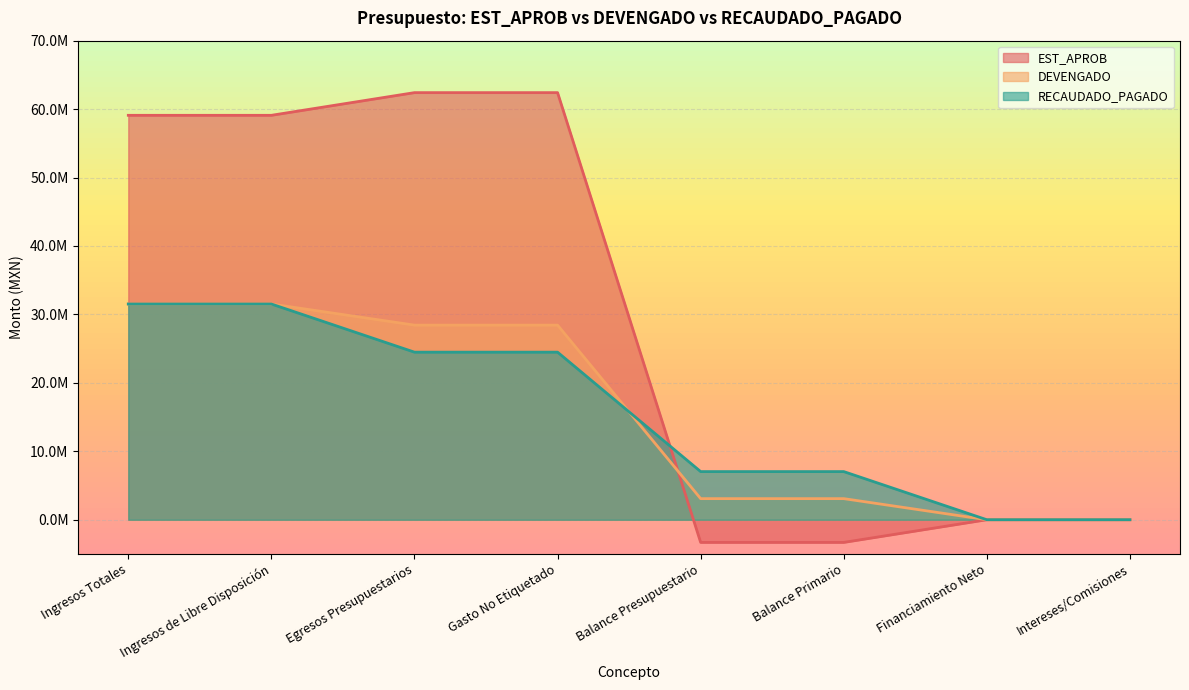

Reading left to right, transcribe all the data shown in this chart.

EST_APROB: Ingresos Totales=59093260.5	Ingresos de Libre Disposición=59093260.5	Egresos Presupuestarios=62406668.5	Gasto No Etiquetado=62406668.5	Balance Presupuestario=-3313408.0	Balance Primario=-3313408.0	Financiamiento Neto=0.0	Intereses/Comisiones=0.0
DEVENGADO: Ingresos Totales=31519266.9	Ingresos de Libre Disposición=31519266.9	Egresos Presupuestarios=28436053.7	Gasto No Etiquetado=28436053.7	Balance Presupuestario=3083213.2	Balance Primario=3083213.2	Financiamiento Neto=0.0	Intereses/Comisiones=0.0
RECAUDADO_PAGADO: Ingresos Totales=31519266.9	Ingresos de Libre Disposición=31519266.9	Egresos Presupuestarios=24485069.2	Gasto No Etiquetado=24485069.2	Balance Presupuestario=7034197.7	Balance Primario=7034197.7	Financiamiento Neto=0.0	Intereses/Comisiones=0.0